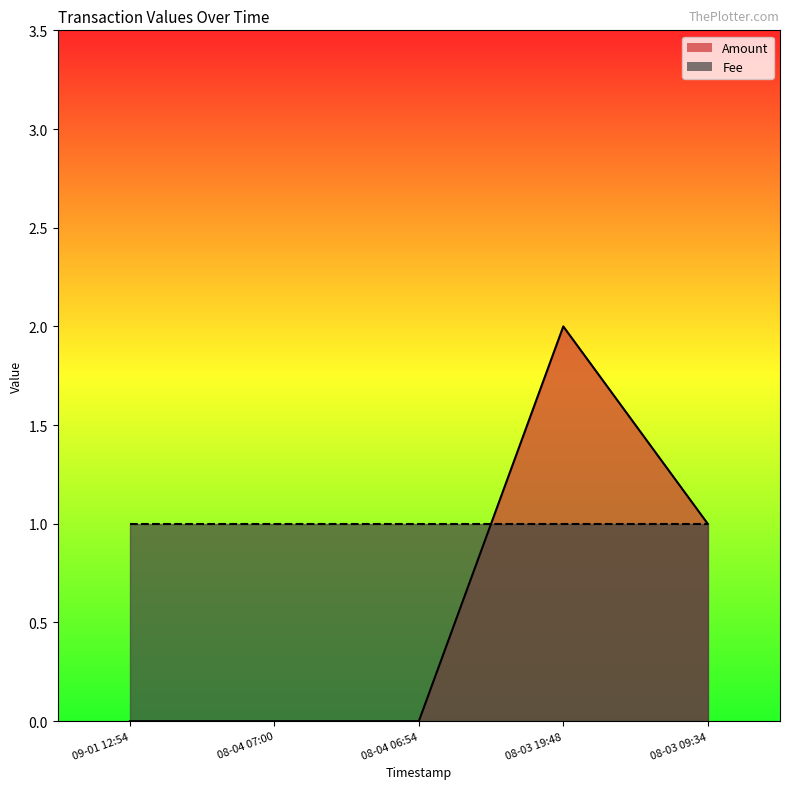

List the labels in order of value, smallest first.

09-01 12:54, 08-04 07:00, 08-04 06:54, 08-03 09:34, 08-03 19:48